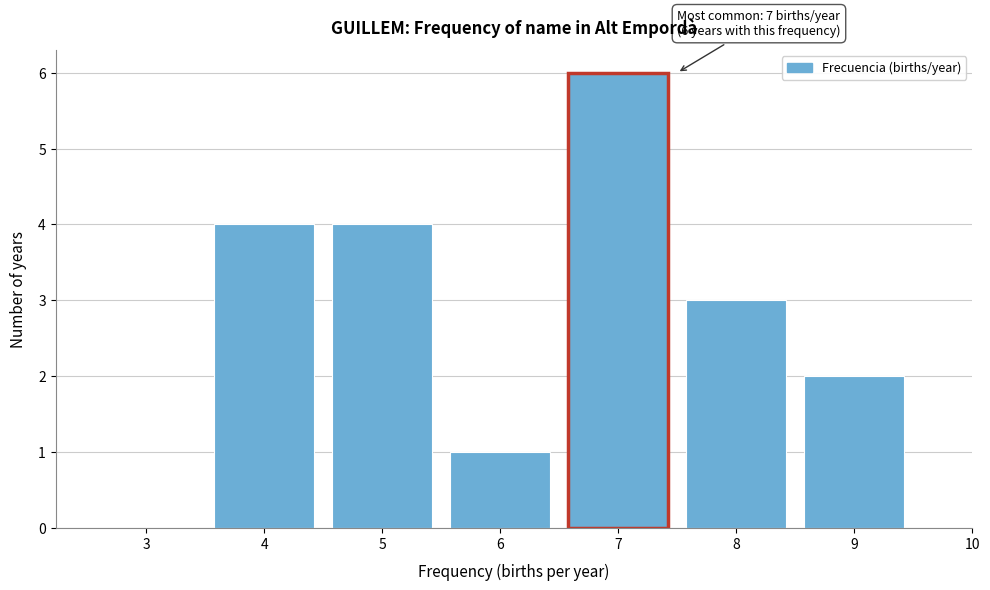

Reading left to right, extract all data points from this chart.

3=0	4=4	5=4	6=1	7=6	8=3	9=2